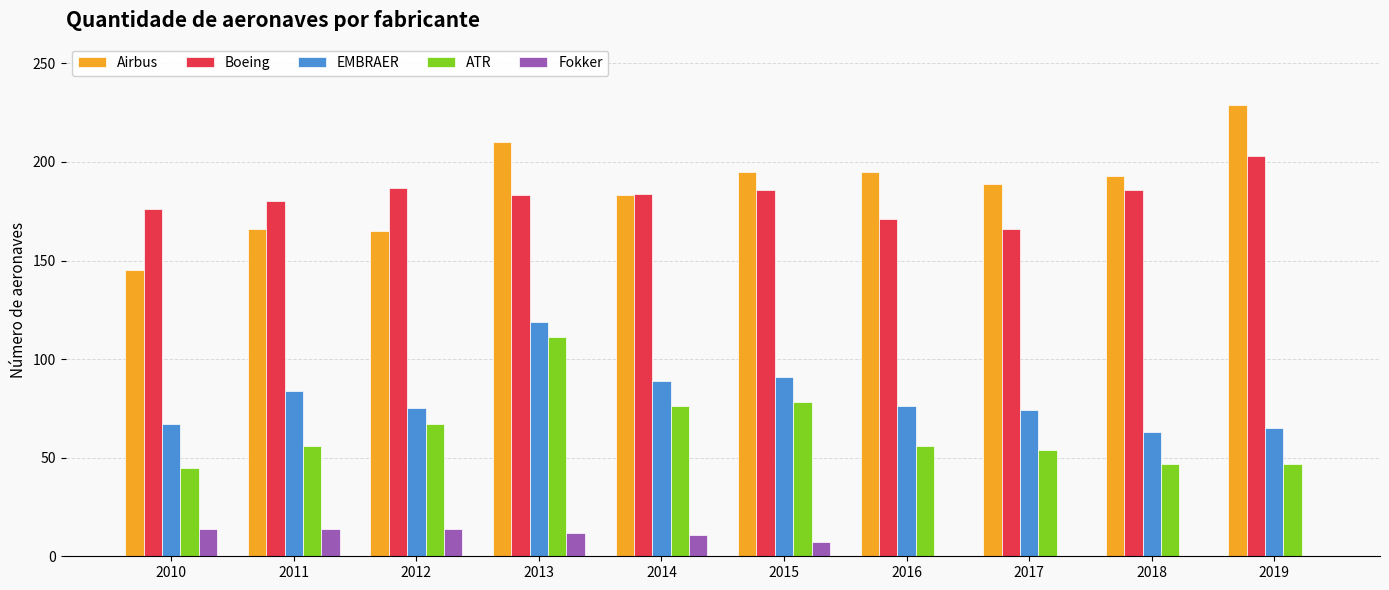

The EMBRAER series shows 47 at 2017. True or false?

False